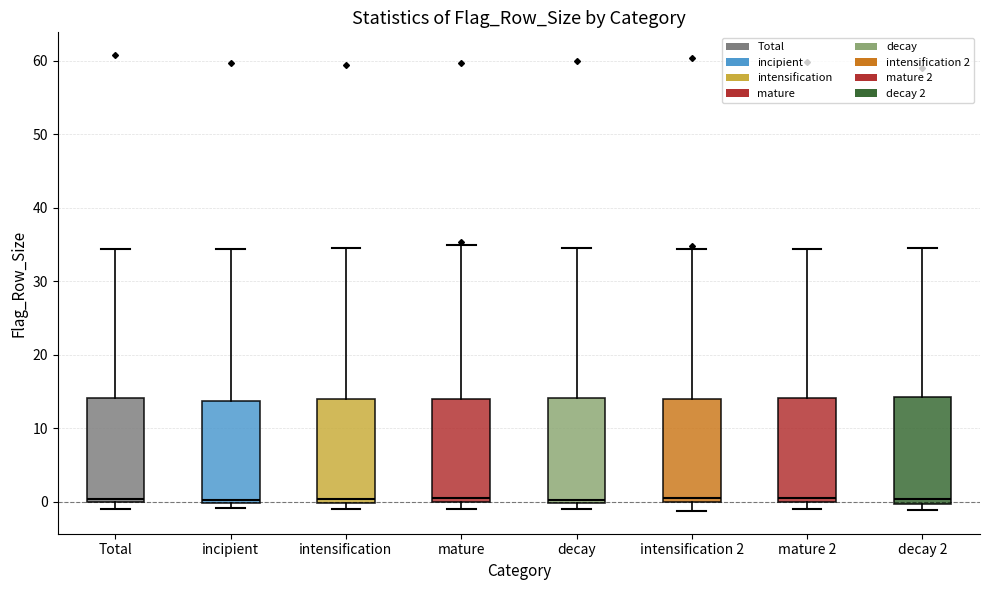

Reading left to right, transcribe this box plot: for each box, give where its median line is, the range the box spans, and where its two whiskers end, as read against the y-axis. The values are not printed on the chart, so give them approximately, as read against the axis.

Total: median 0 (just above the box's lower edge), box 0 to 14, whiskers -1 to 34
incipient: median 0 (just above the box's lower edge), box 0 to 14, whiskers -1 to 34
intensification: median 0 (just above the box's lower edge), box 0 to 14, whiskers -1 to 34
mature: median 1, box 0 to 14, whiskers -1 to 35
decay: median 0 (just above the box's lower edge), box 0 to 14, whiskers -1 to 34
intensification 2: median 1, box 0 to 14, whiskers -1 to 34
mature 2: median 0 (just above the box's lower edge), box 0 to 14, whiskers -1 to 34
decay 2: median 0 (just above the box's lower edge), box 0 to 14, whiskers -1 to 35